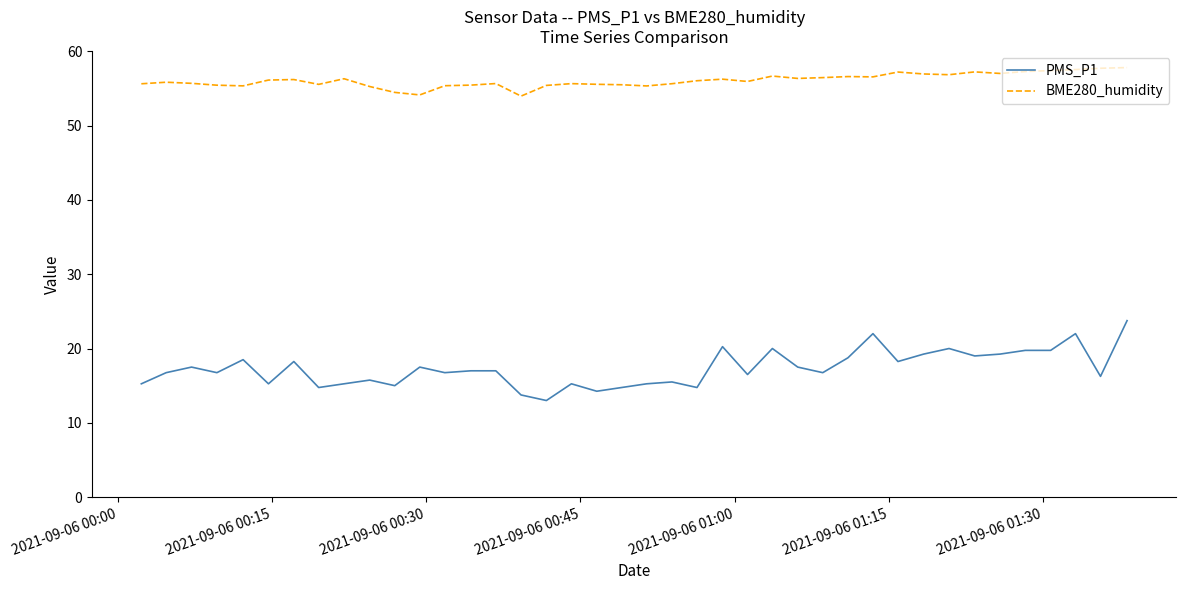

What is the smallest value displayed?

13.0